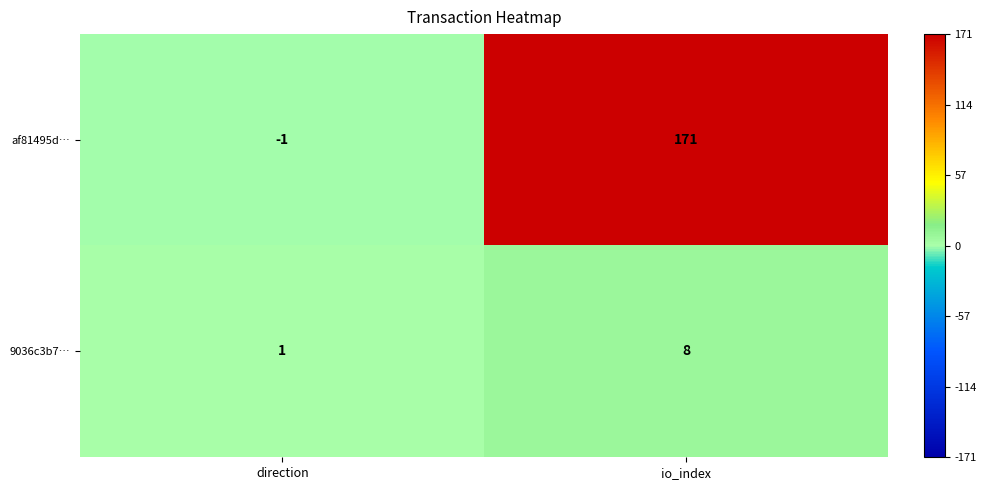

Reading right to left, extract all data points from this chart.

af81495d…: 171	-1
9036c3b7…: 8	1